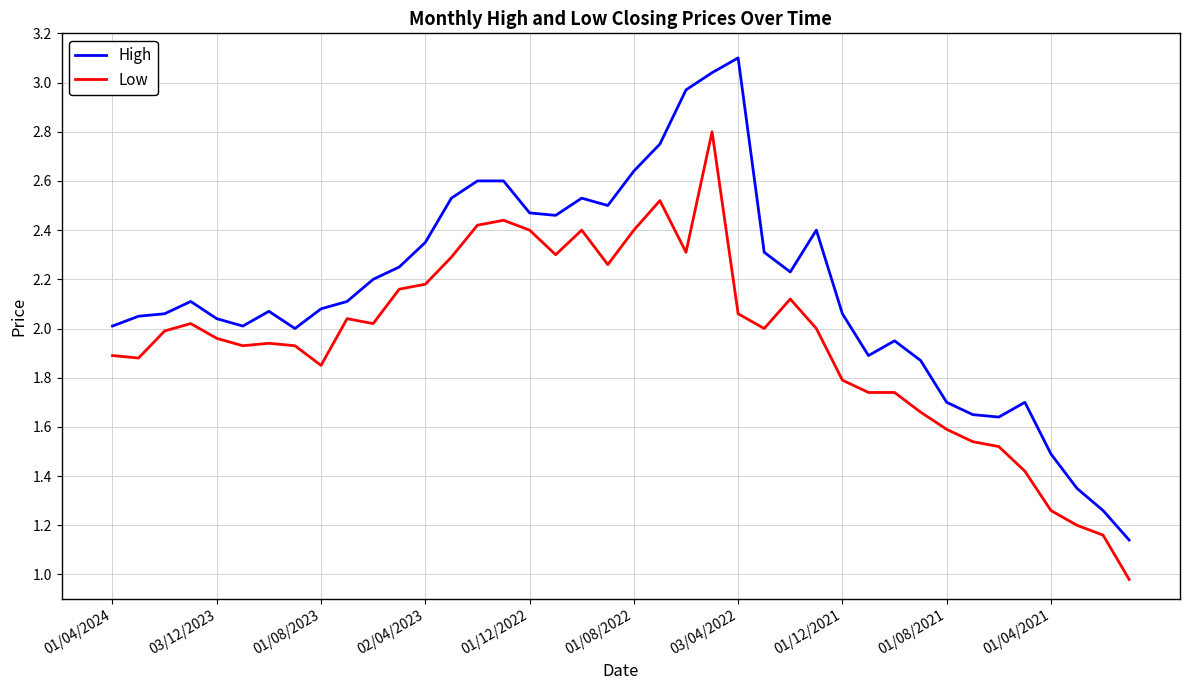

Which series has the largest total across all categories?

High